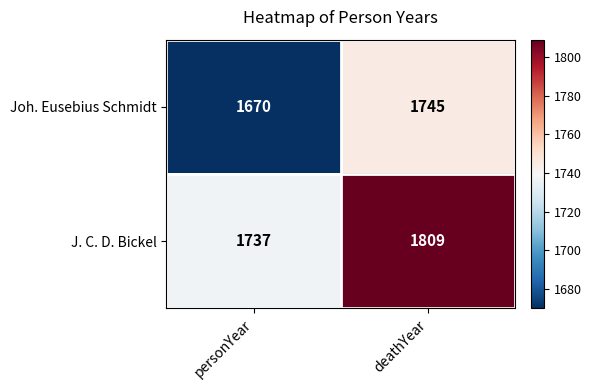

At which category is the sum across all series the highest?

deathYear